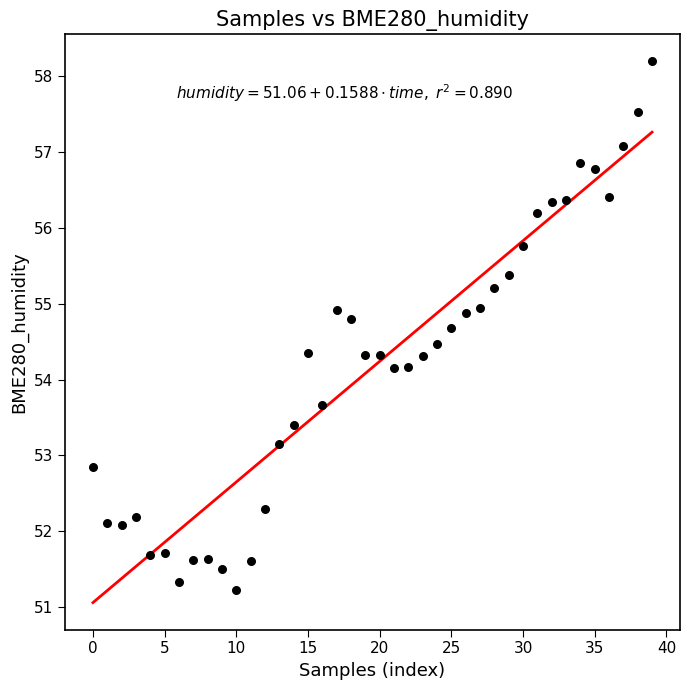

What is the range of Y values (max minus min)?

7.0